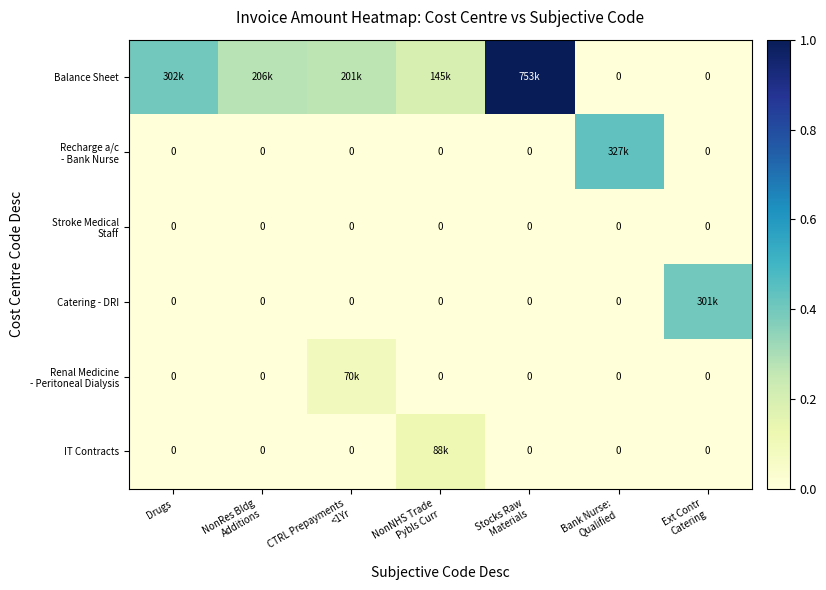

The value of IT Contracts at NonRes Bldg Additions is 0.0. True or false?

True